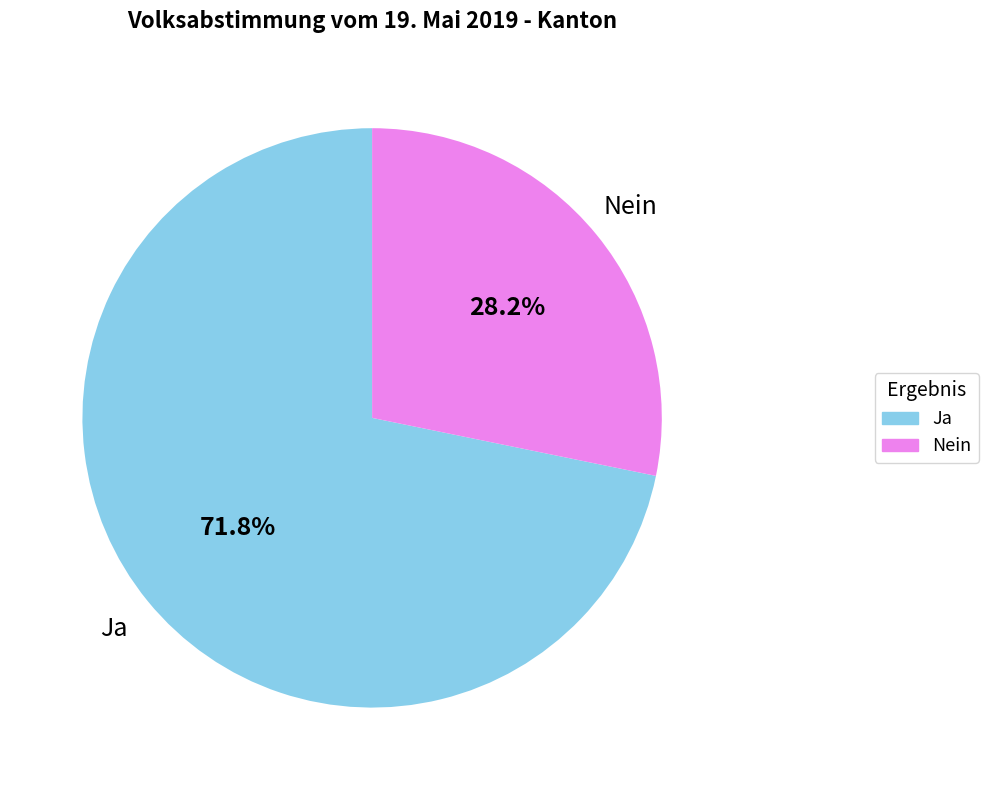

Does Nein represent more than half of the total?

No